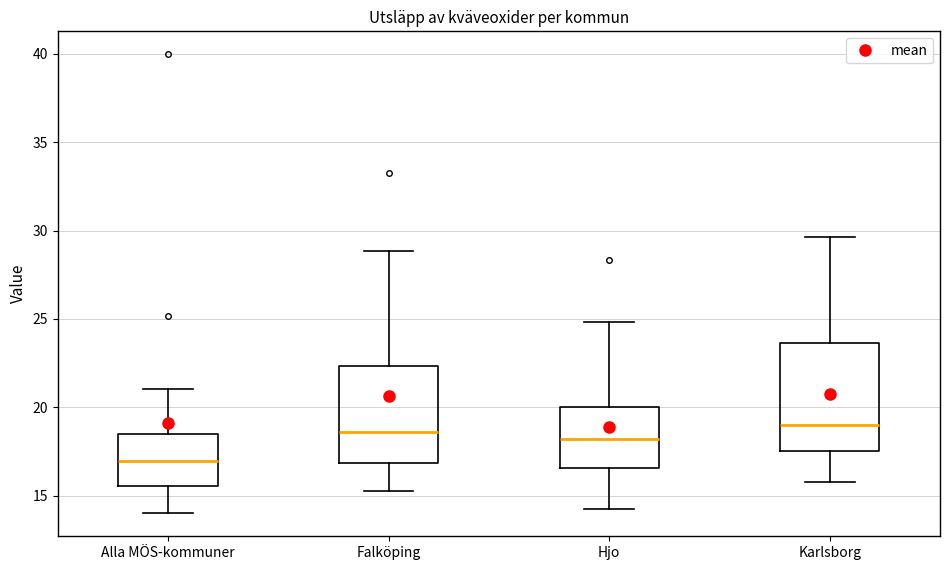

Which box has the lowest median line?

Alla MÖS-kommuner